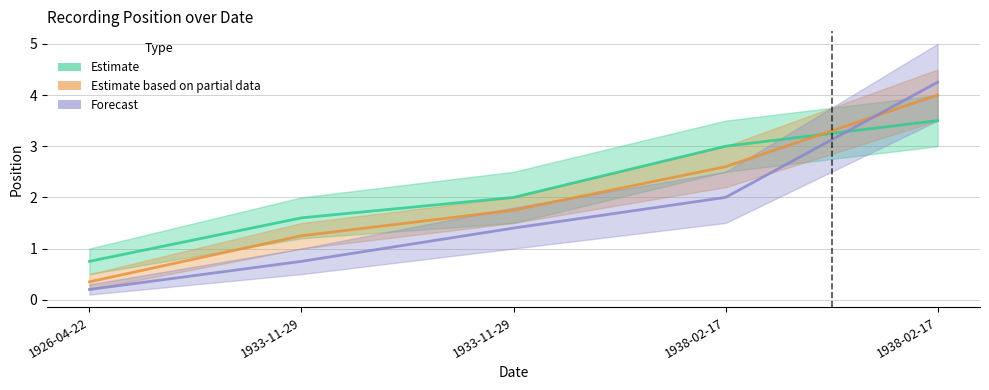

What is the minimum value shown in the chart?

0.2